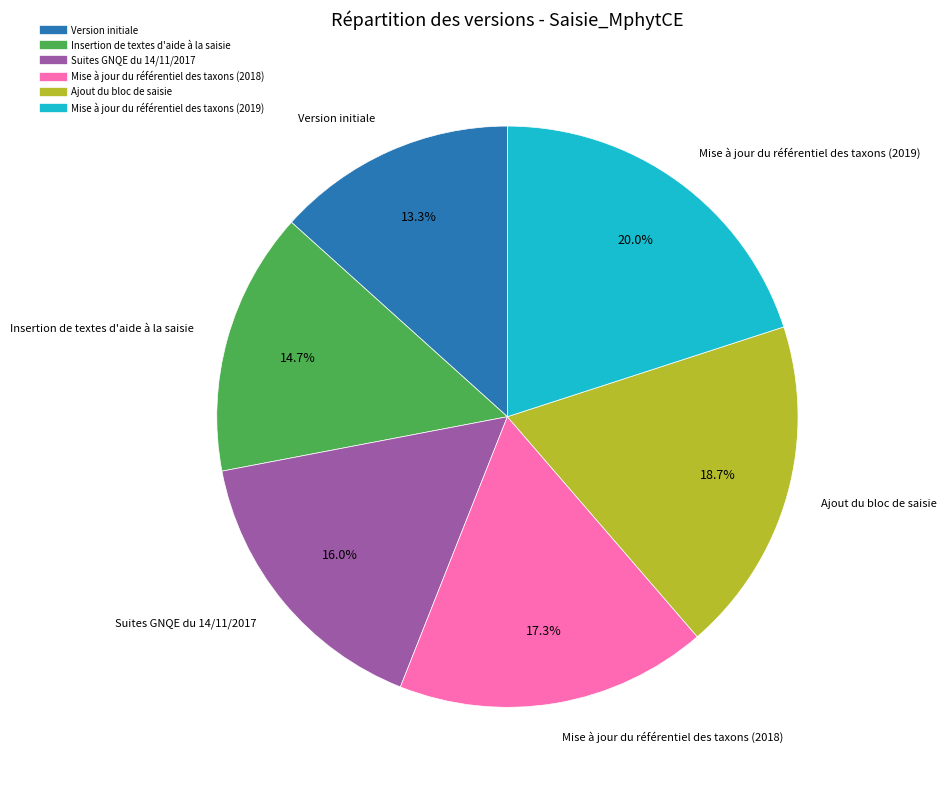

How many segments does this pie chart have?

6